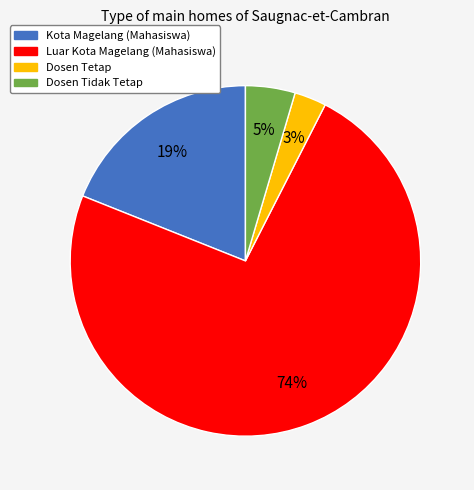

What is the ratio of the value at Dosen Tetap to the value at Dosen Tidak Tetap?

0.6